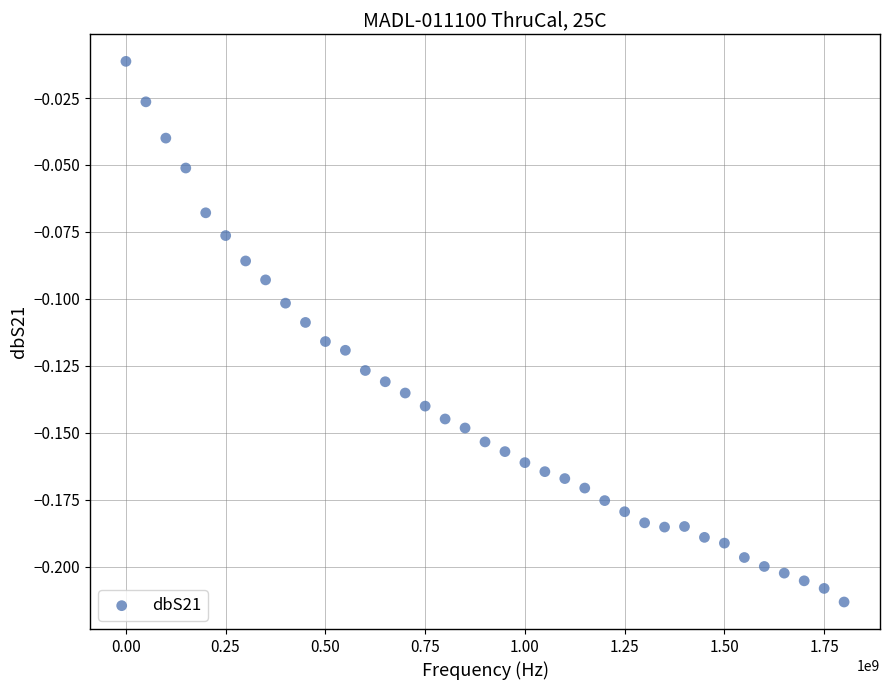

What is the range of X values (max minus min)?

1799973000.0